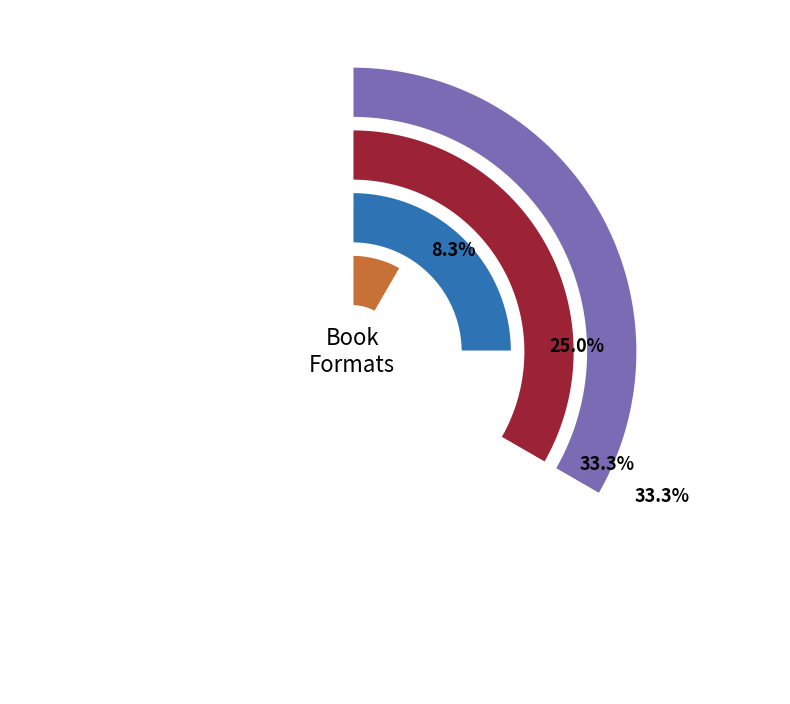

Is the sum of eBook and Hardcover greater than half?

Yes